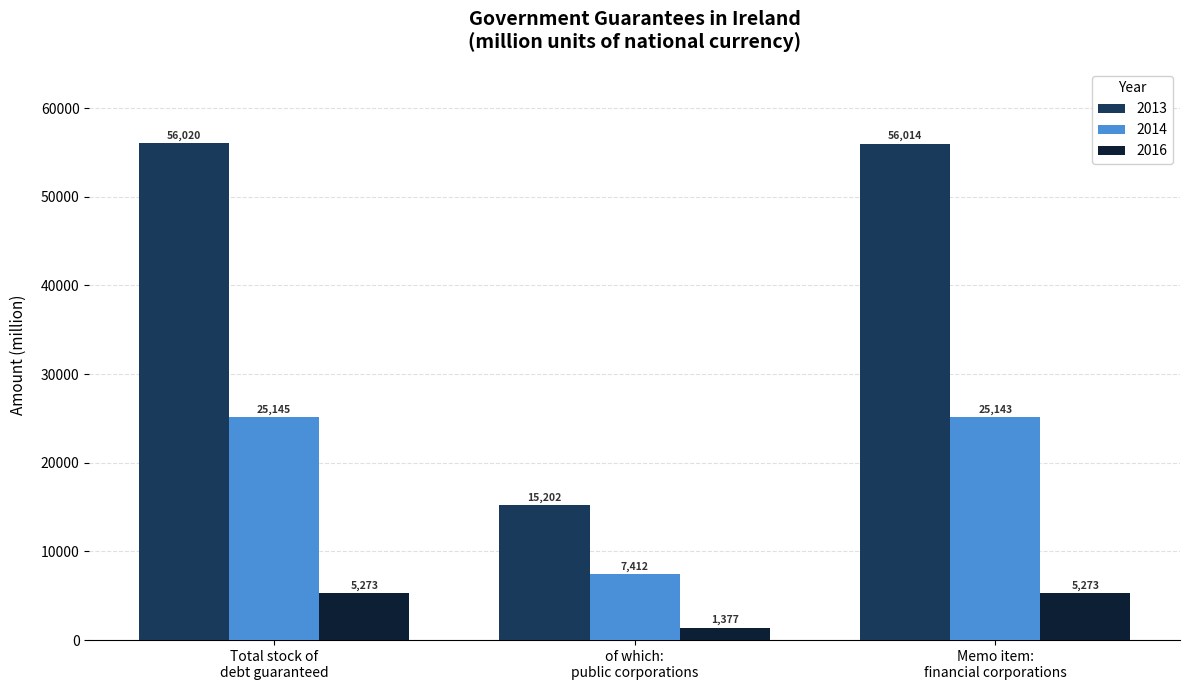

What are all the series names shown in the legend?

2013, 2014, 2016